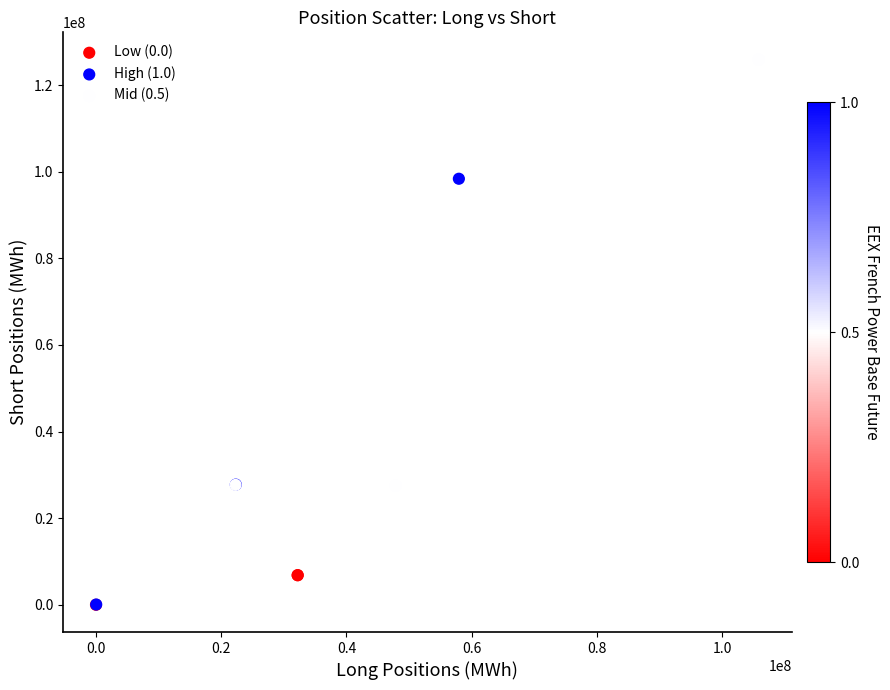

Which series contains the highest Y value?

Mid (0.5)